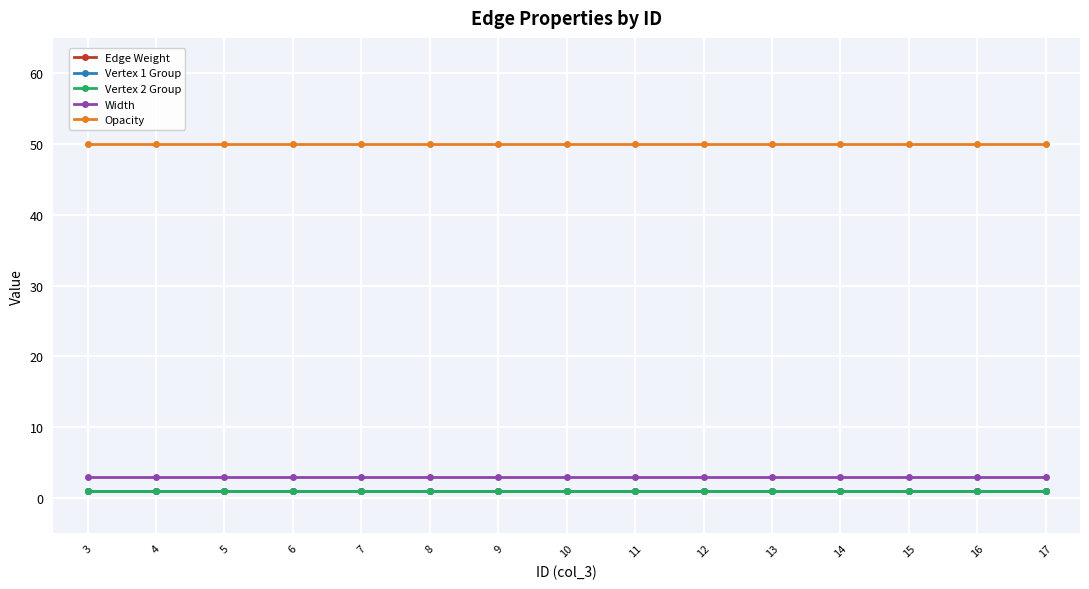

Which series changed the most between 13 and 14?

Edge Weight